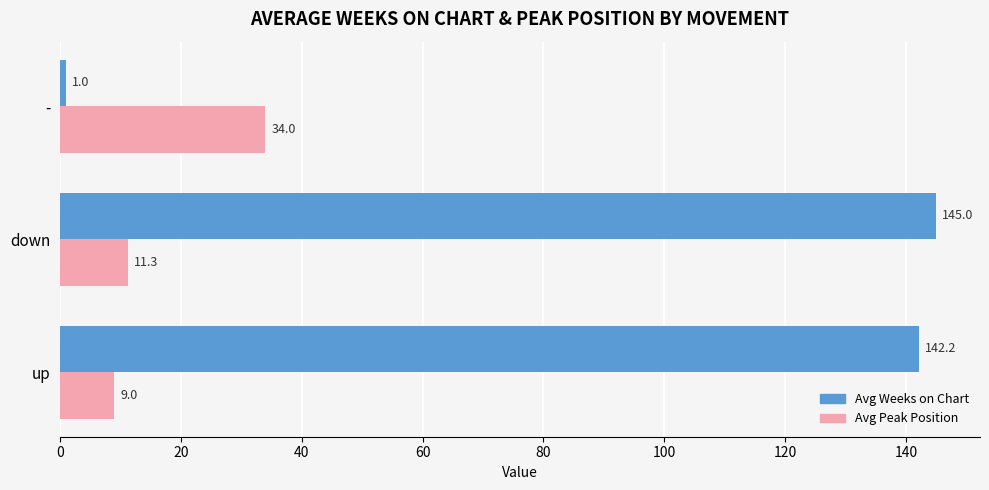

Is it true that Avg Weeks on Chart equals 145.0 at down?

True